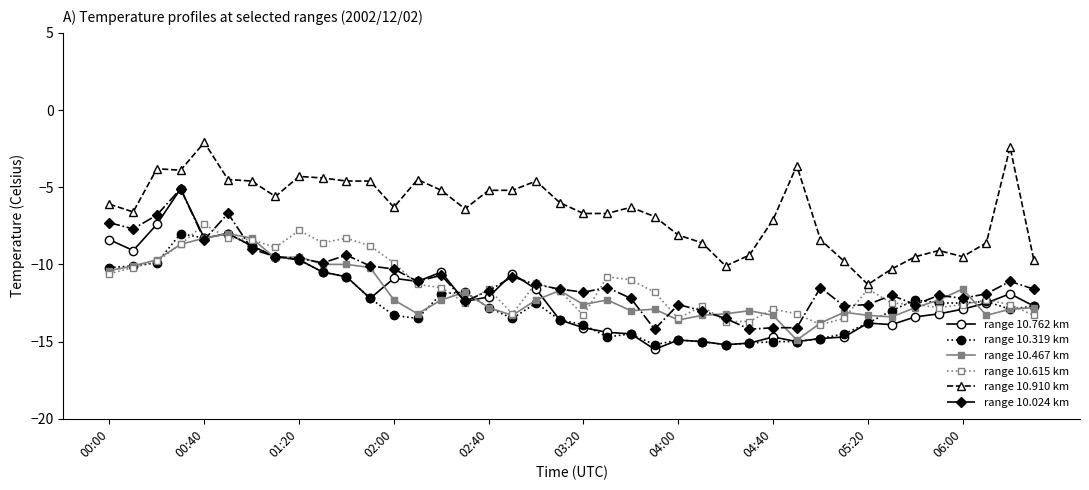

What is the difference between the maximum and minimum values in the range 10.467 km series?

6.9